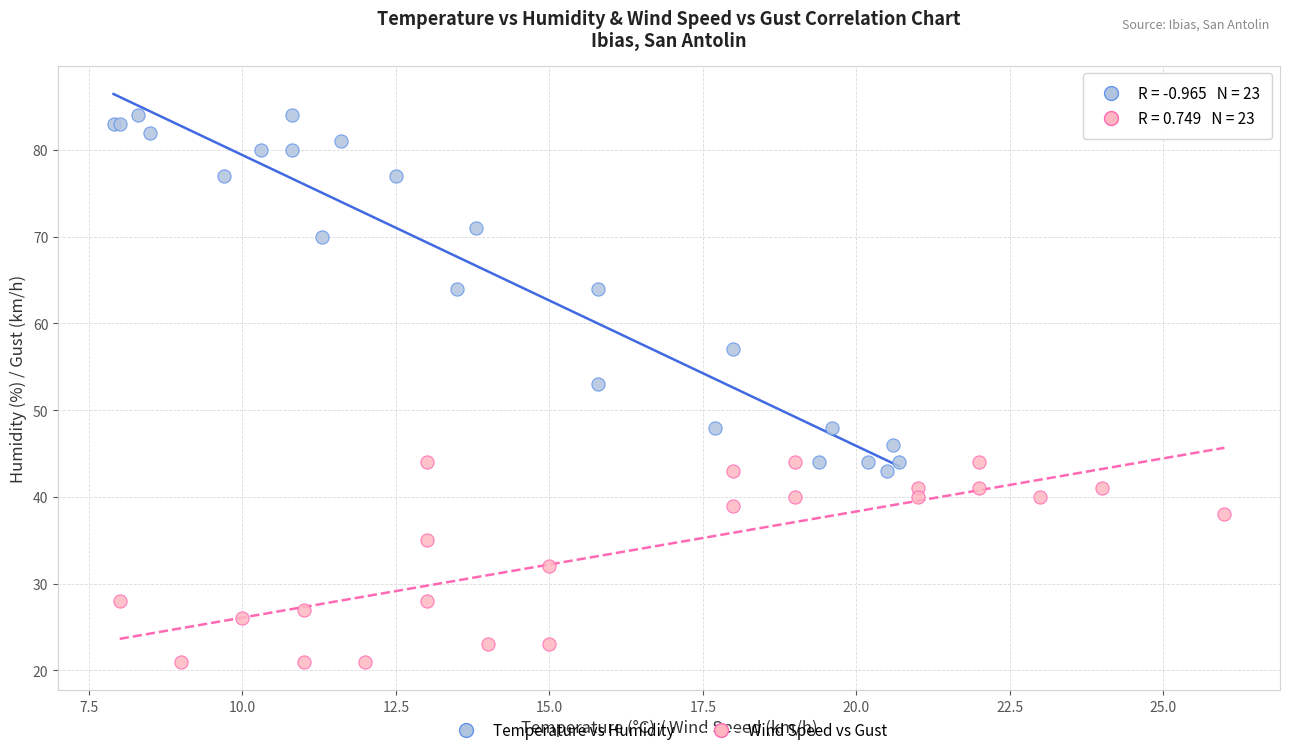

Which series contains the highest Y value?

Temperature vs Humidity